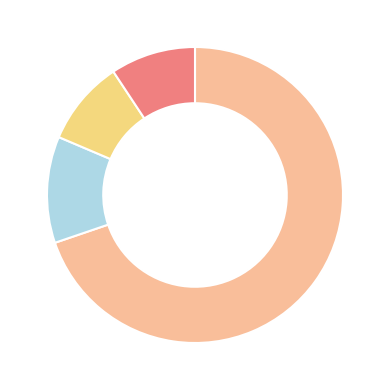

Count the number of slices in the pie.

4